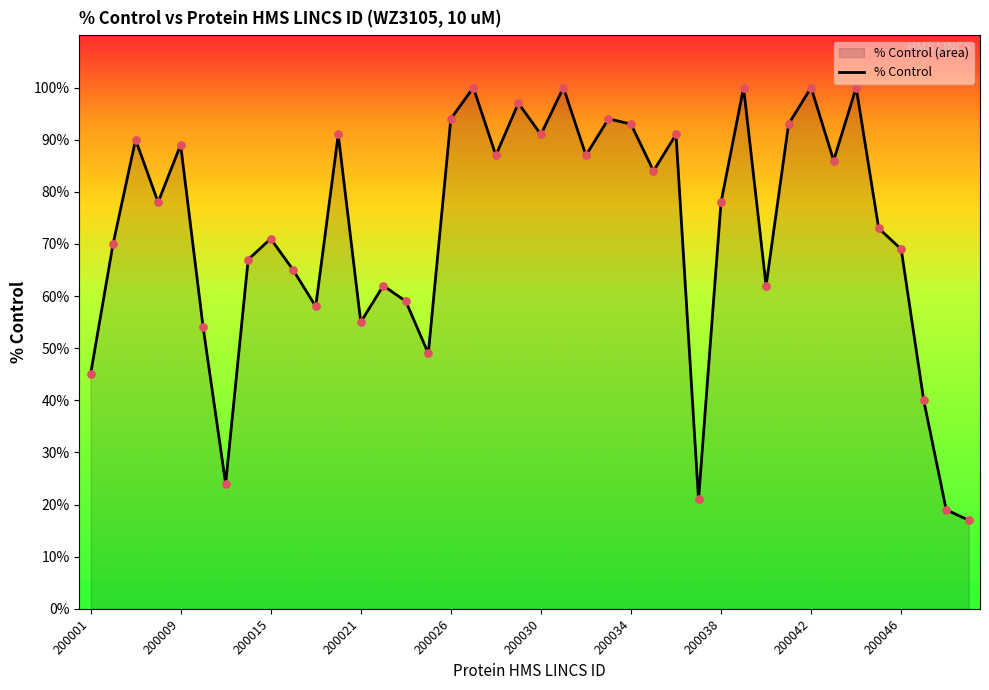

What is the ratio of the value at 200017 to the value at 200009?

0.7